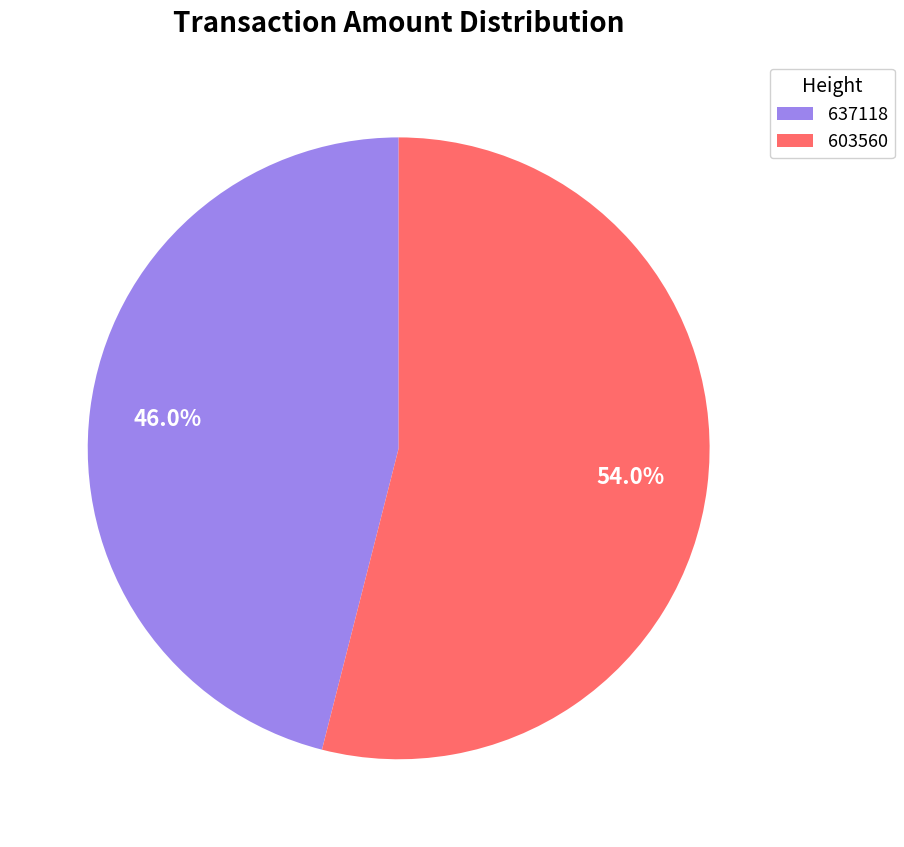

Count the number of slices in the pie.

2